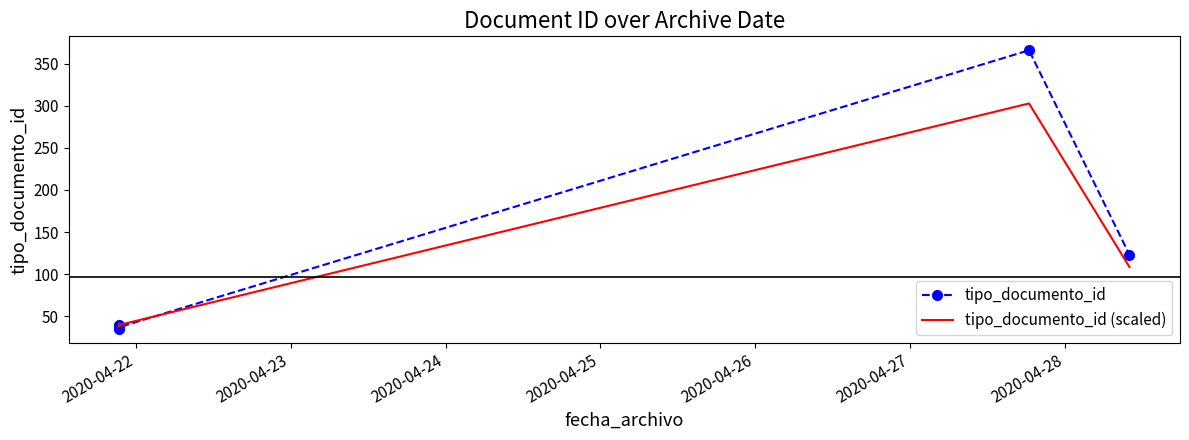

Between 2020-04-22 and 2020-04-23, which is larger?

2020-04-23